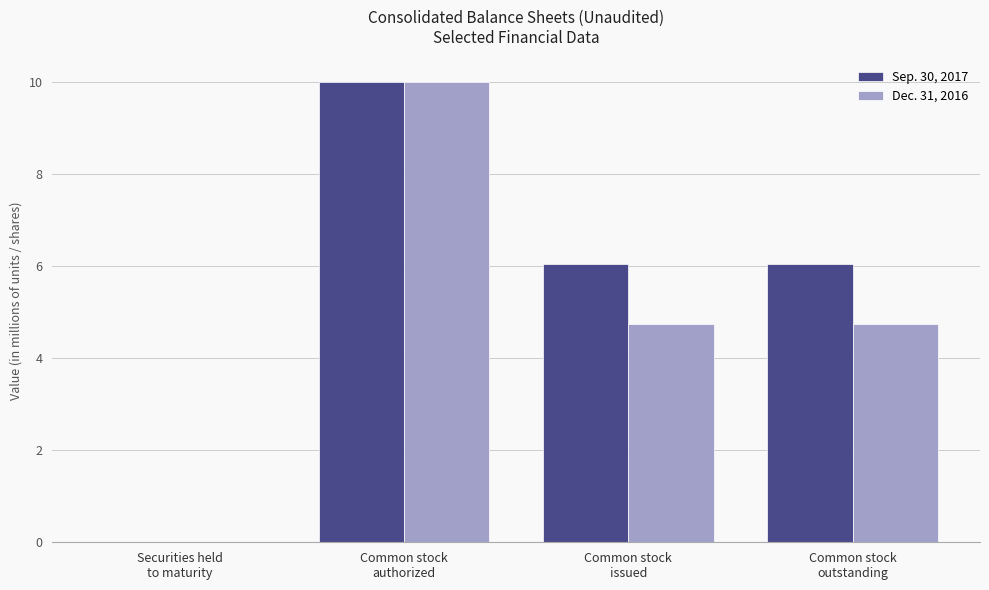

What is the greatest value displayed?

10.0